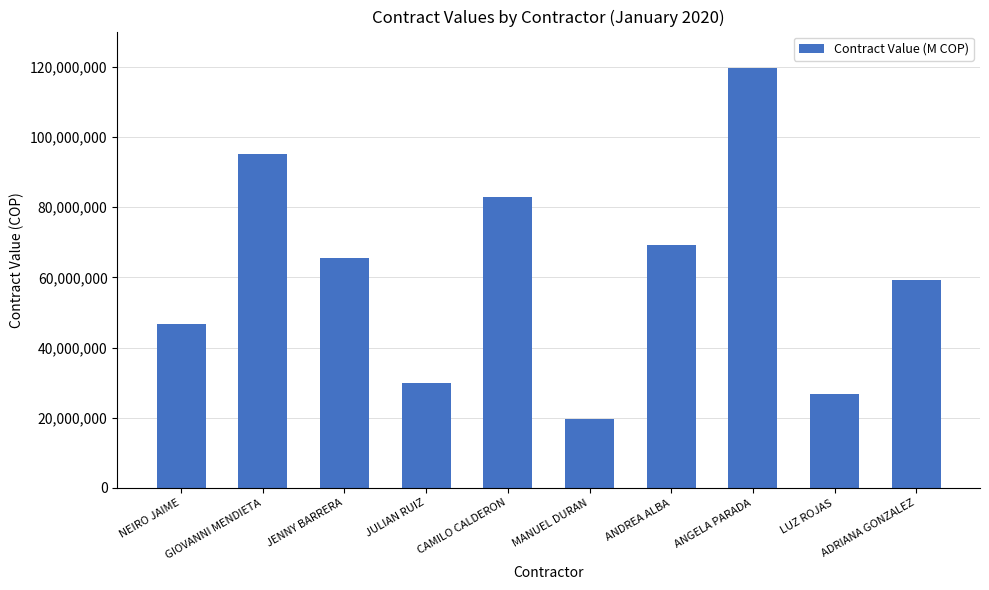

What is the label of the 10th bar from the right?

NEIRO JAIME